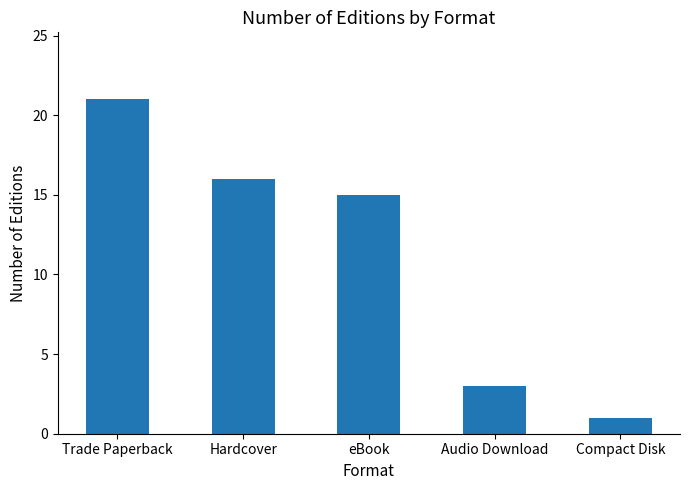

At which label is the value closest to 11?

eBook